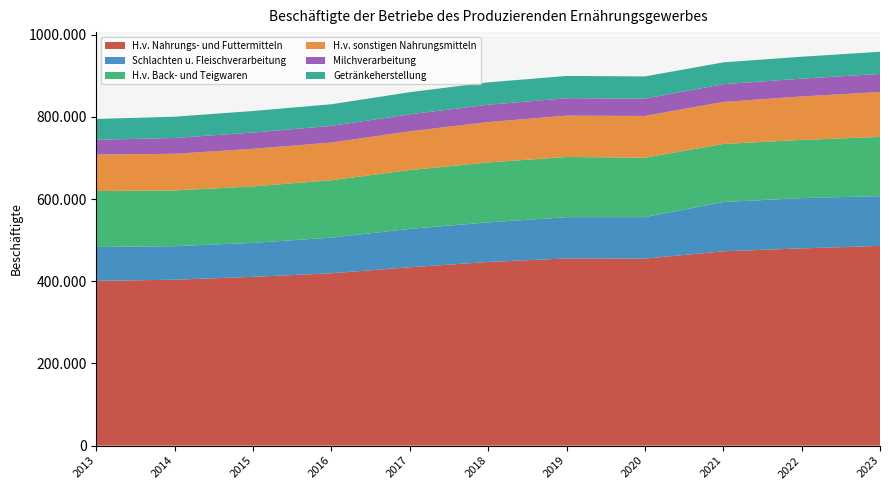

Reading left to right, extract all data points from this chart.

H.v. Nahrungs- und Futtermitteln: 2013=400906	2014=403718	2015=410660	2016=419409	2017=434042	2018=446829	2019=455561	2020=455065	2021=472859	2022=479940	2023=486029
Schlachten u. Fleischverarbeitung: 2013=82470	2014=81686	2015=82772	2016=86752	2017=93405	2018=96457	2019=100357	2020=100963	2021=119890	2022=122363	2023=121093
H.v. Back- und Teigwaren: 2013=136201	2014=135522	2015=137432	2016=139695	2017=143089	2018=145837	2019=146429	2020=144655	2021=141313	2022=141664	2023=144078
H.v. sonstigen Nahrungsmitteln: 2013=88714	2014=89167	2015=91376	2016=91603	2017=94350	2018=98261	2019=100604	2020=101533	2021=102268	2022=105685	2023=109277
Milchverarbeitung: 2013=35891	2014=38532	2015=39616	2016=40612	2017=41338	2018=42175	2019=42384	2020=42285	2021=43200	2022=43315	2023=44025
Getränkeherstellung: 2013=50835	2014=51734	2015=52409	2016=52670	2017=53799	2018=54414	2019=54222	2020=53873	2021=53072	2022=53346	2023=53807